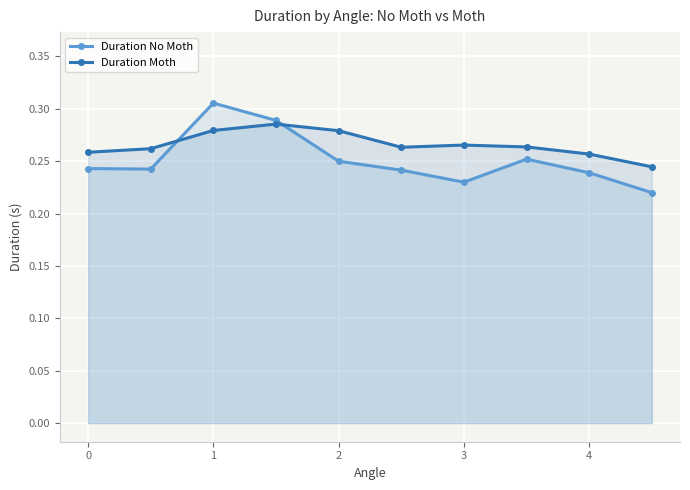

What is the value of the Duration No Moth point at the 3rd from the left?

0.3